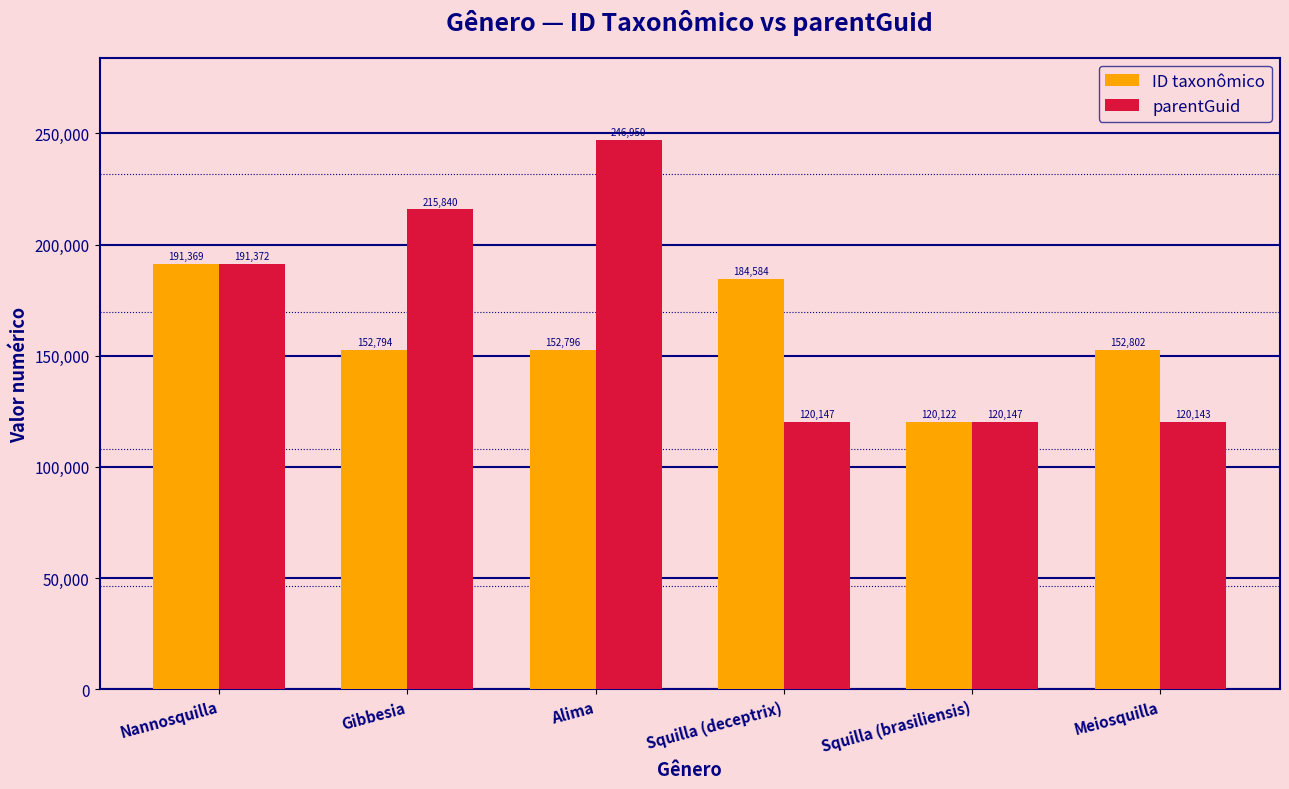

What is the label of the 6th bar from the left?

Meiosquilla